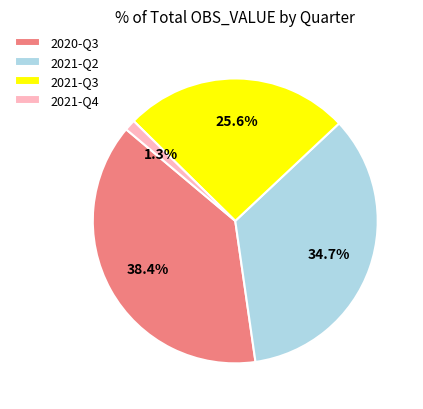

To the nearest percent, what is the difference between the 2021-Q3 and 2020-Q3 slice percentages?

13%